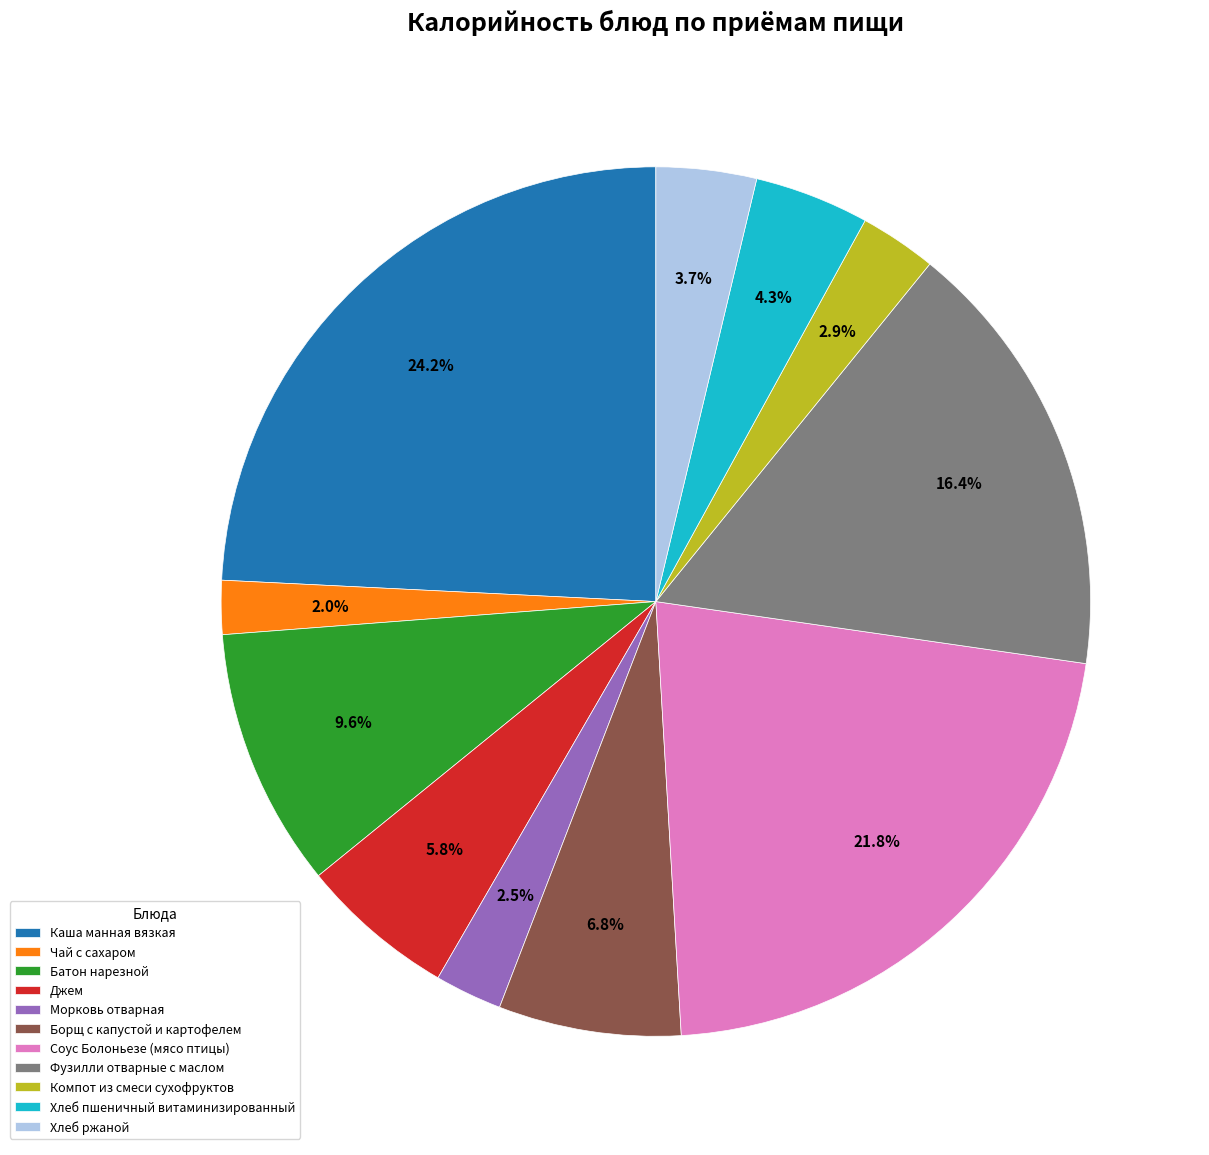

To the nearest percent, what percentage of the pie is Фузилли отварные с маслом?

16%